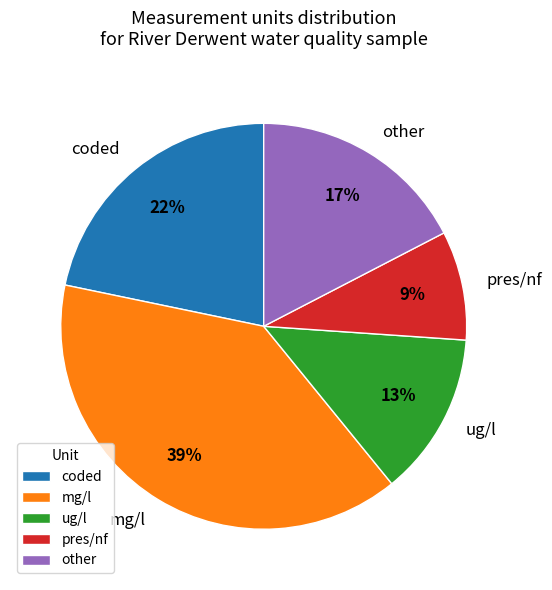

Rank the categories by value from lowest to highest.

pres/nf, ug/l, other, coded, mg/l